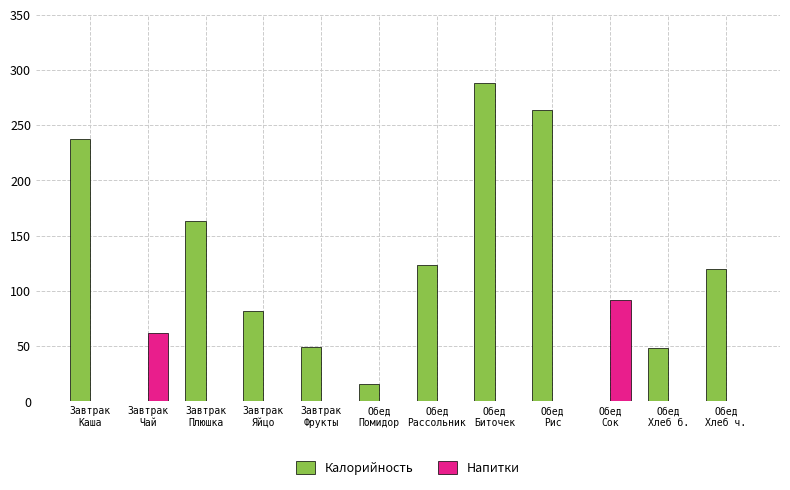

Which series has the widest spread of values?

Калорийность